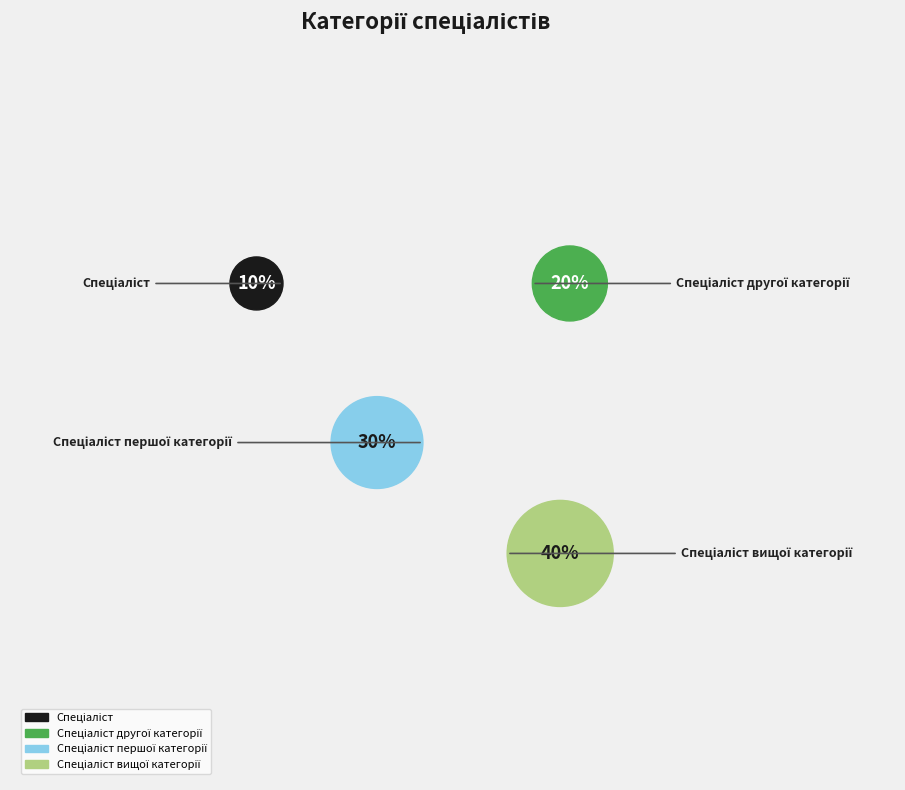

What percentage do Спеціаліст вищої категорії and Спеціаліст другої категорії together represent?

60.0%